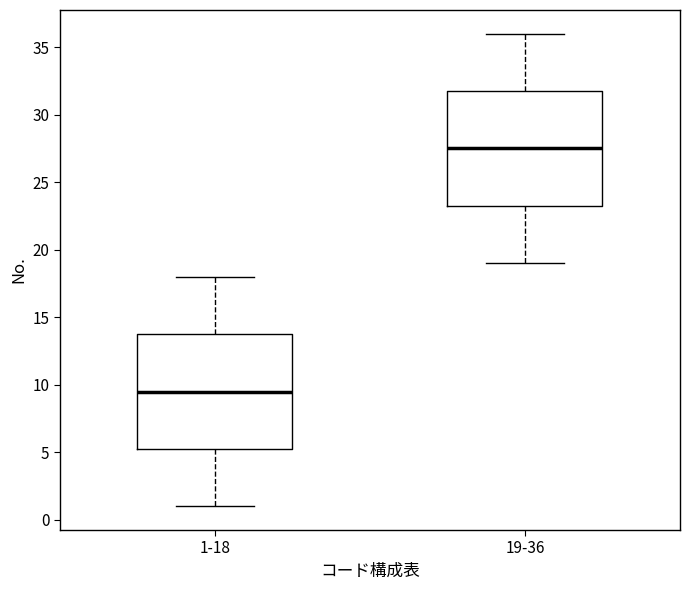

Reading left to right, transcribe this box plot: for each box, give where its median line is, the range the box spans, and where its two whiskers end, as read against the y-axis. The values are not printed on the chart, so give them approximately, as read against the axis.

1-18: median 9.5, box 5.5 to 14.0, whiskers 1.0 to 18.0
19-36: median 27.5, box 23.5 to 32.0, whiskers 19.0 to 36.0